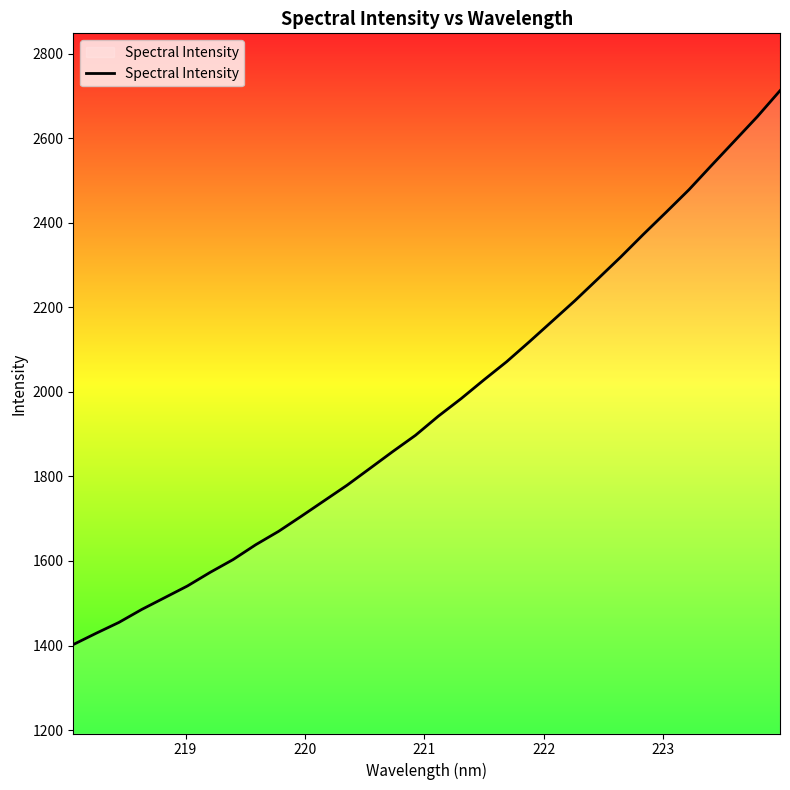

What is the smallest value displayed?

1402.2